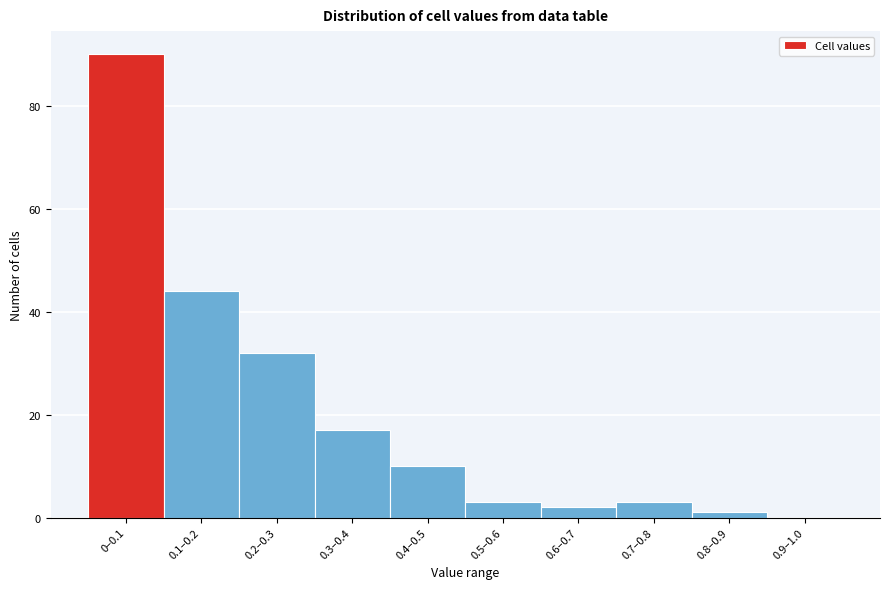

Reading left to right, extract all data points from this chart.

0–0.1=90	0.1–0.2=44	0.2–0.3=32	0.3–0.4=17	0.4–0.5=10	0.5–0.6=3	0.6–0.7=2	0.7–0.8=3	0.8–0.9=1	0.9–1.0=0